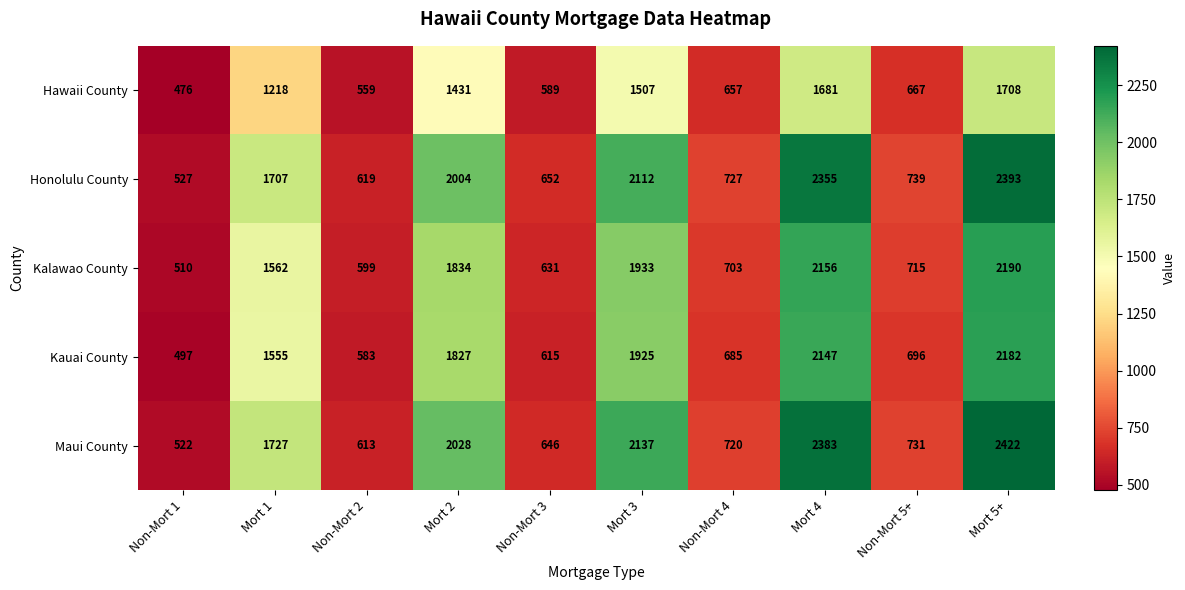

What is the minimum value for Honolulu County?

527